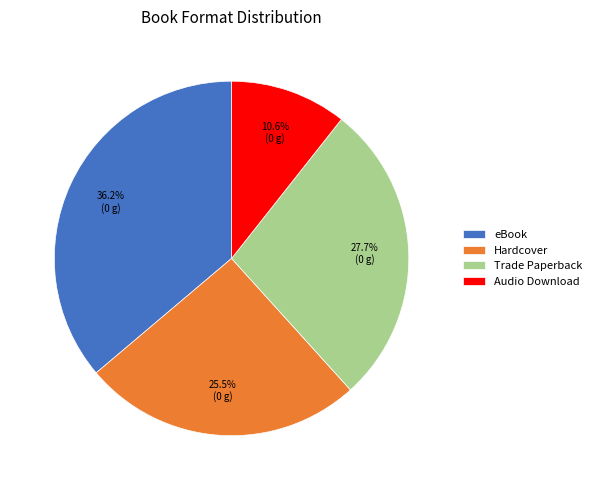

Count the number of slices in the pie.

4